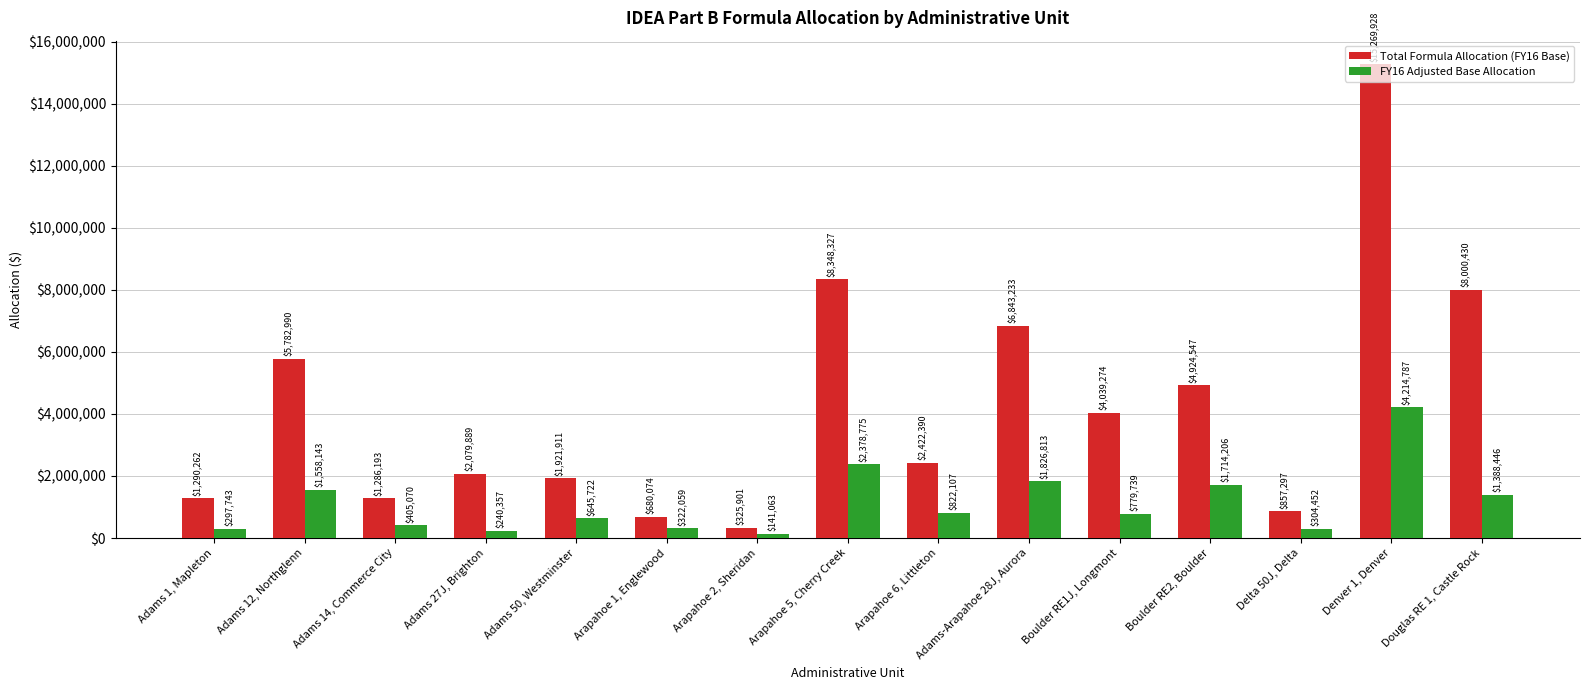

Which category has the highest value across all series?

Denver 1, Denver